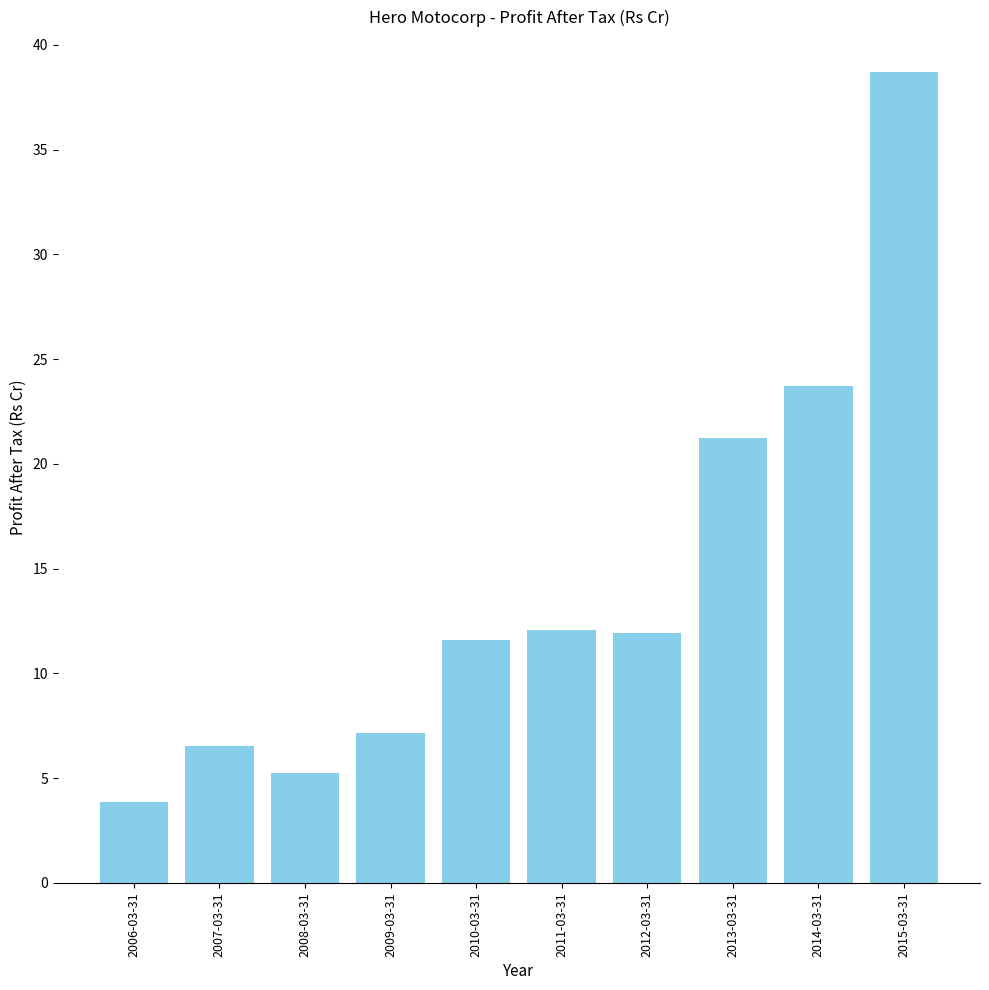

Are the bars grouped side by side (vs. stacked)?

No